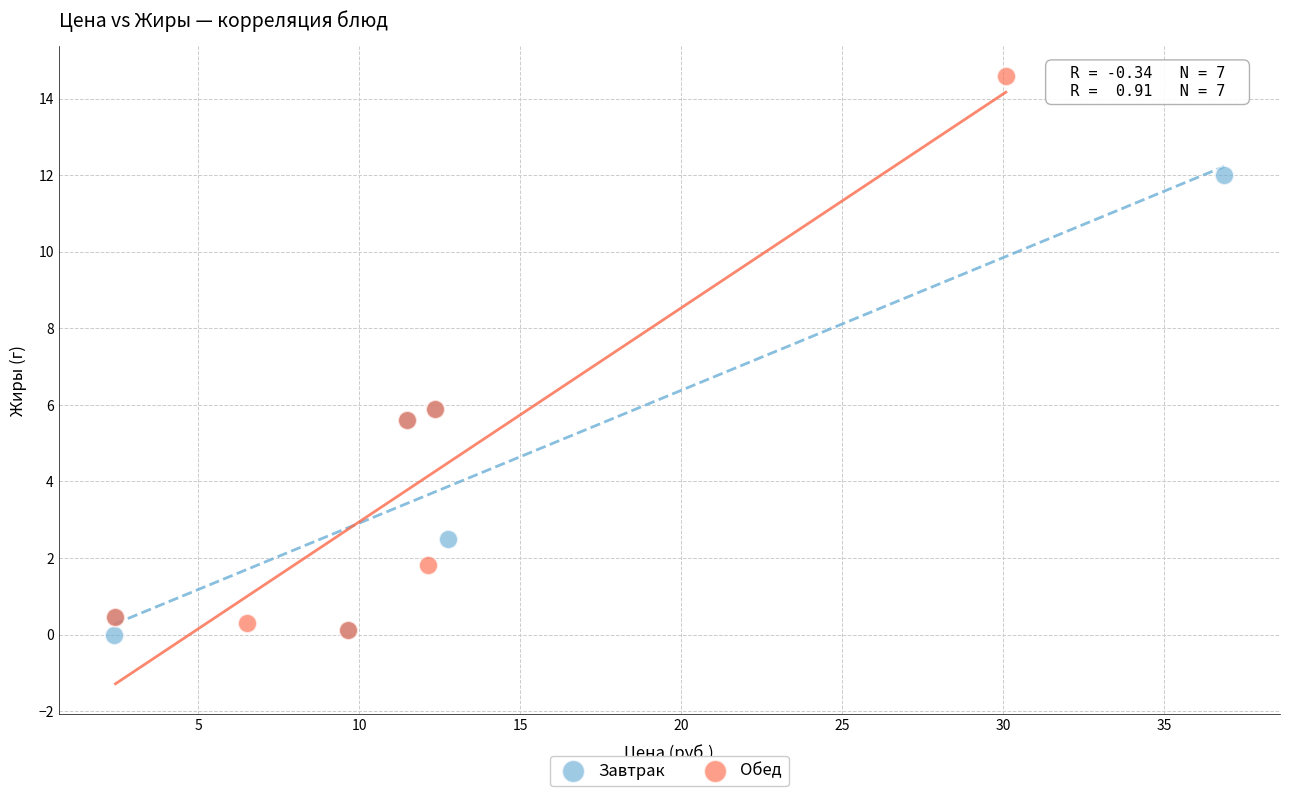

What are all the series names shown in the legend?

Завтрак, Обед